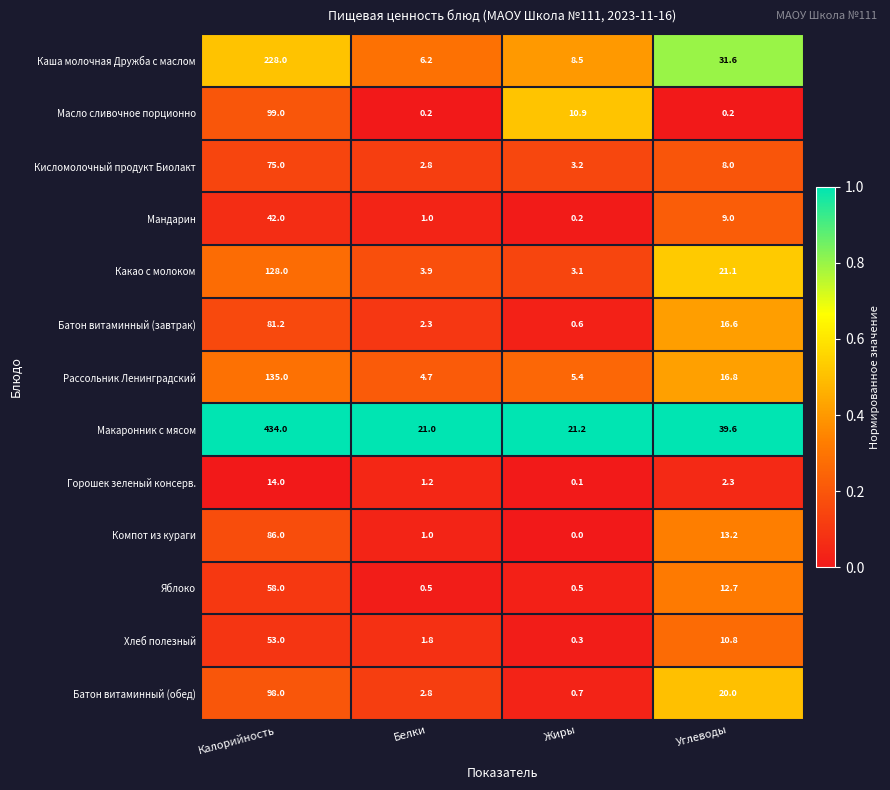

Which series has the largest range (max minus min)?

Макаронник с мясом